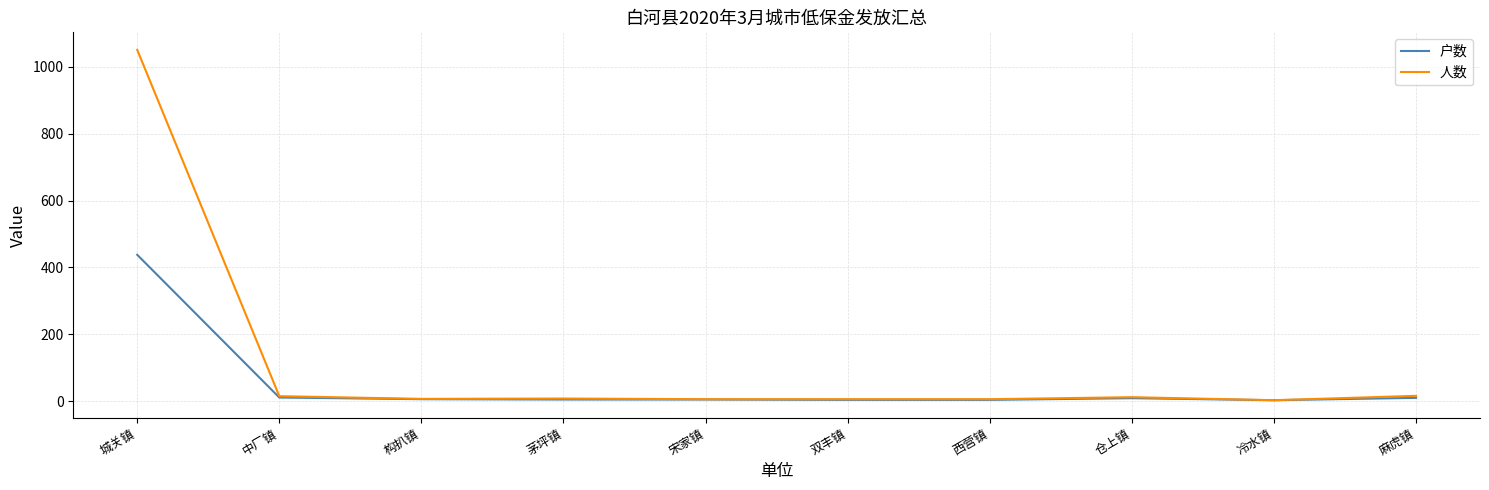

Where does the 户数 series first go above 6?

城关镇